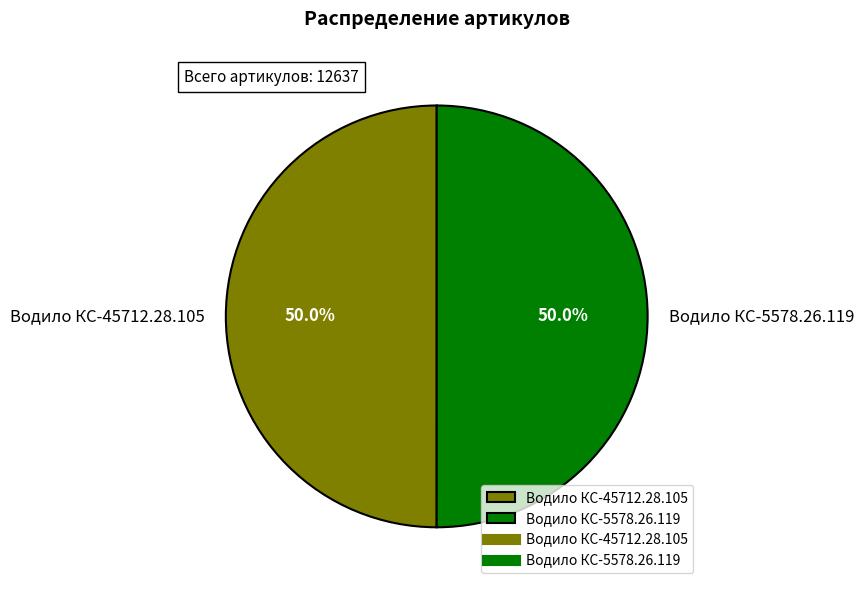

What is the total percentage of Водило КС-5578.26.119 and Водило КС-45712.28.105?

100.0%